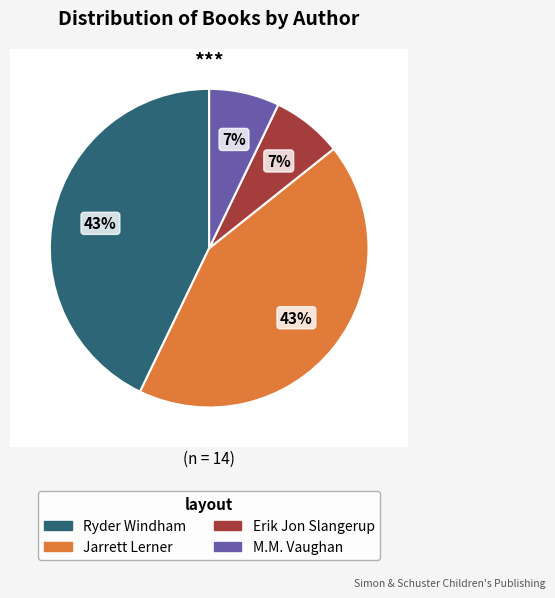

To the nearest percent, what is the difference between the largest and smallest slice percentages?

36%